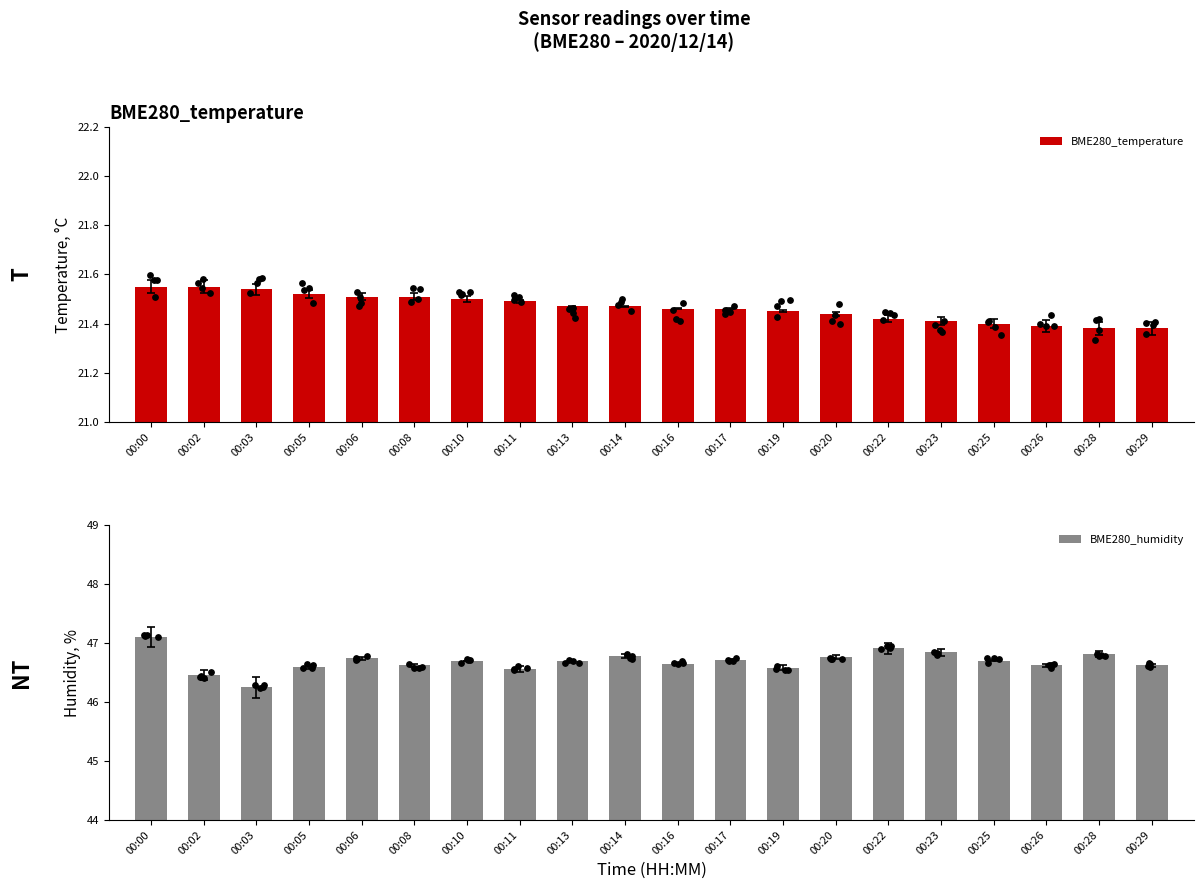

What is the total value across all series at 00:08?

68.1